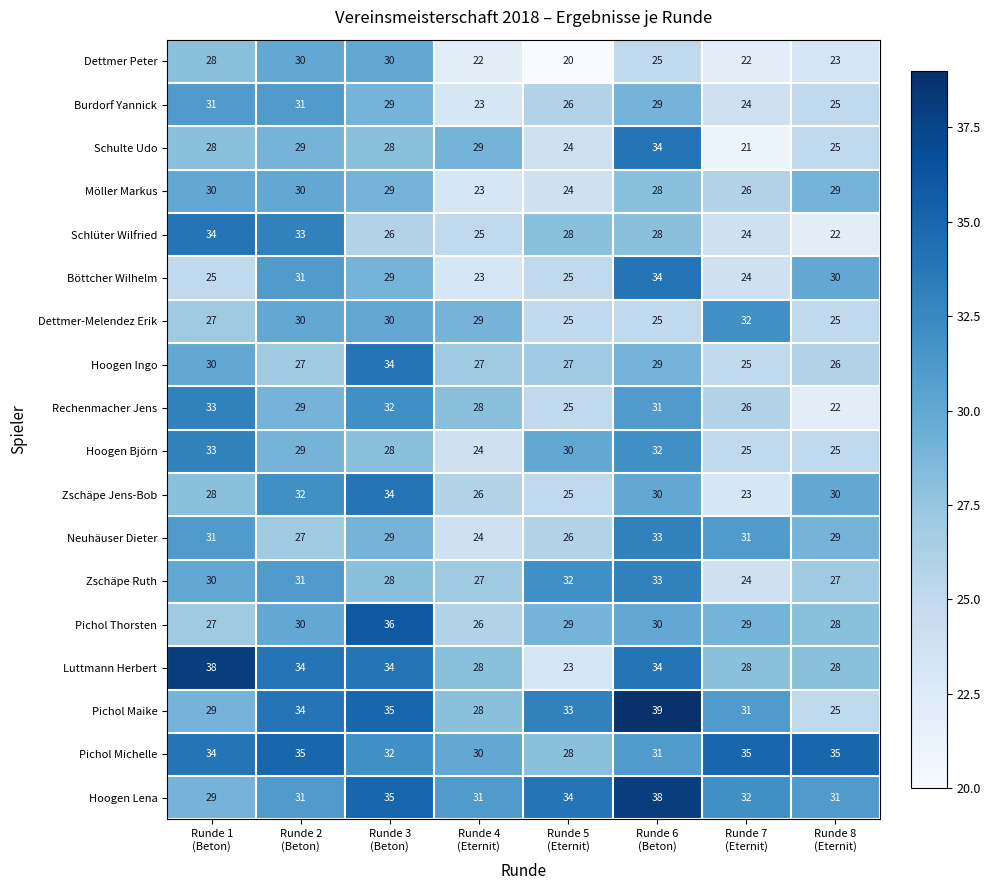

How many series are shown in this chart?

18